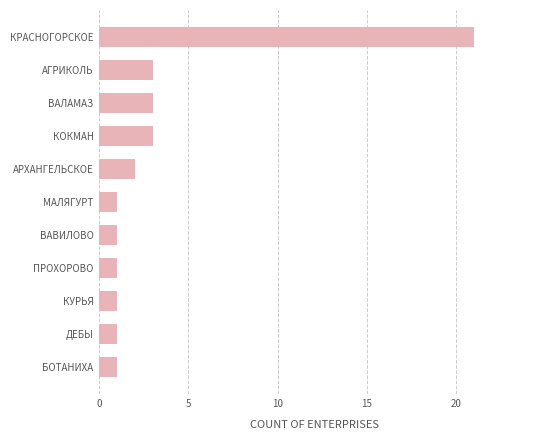

What is the maximum value shown in the chart?

21